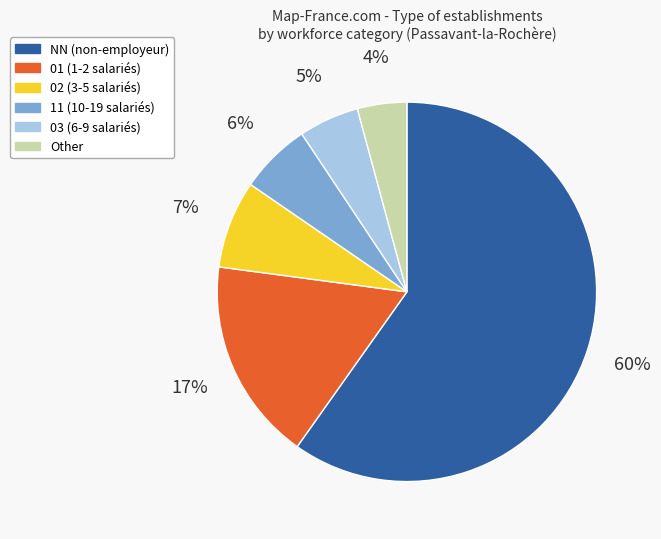

What percentage is the Other slice, to the nearest percent?

4%